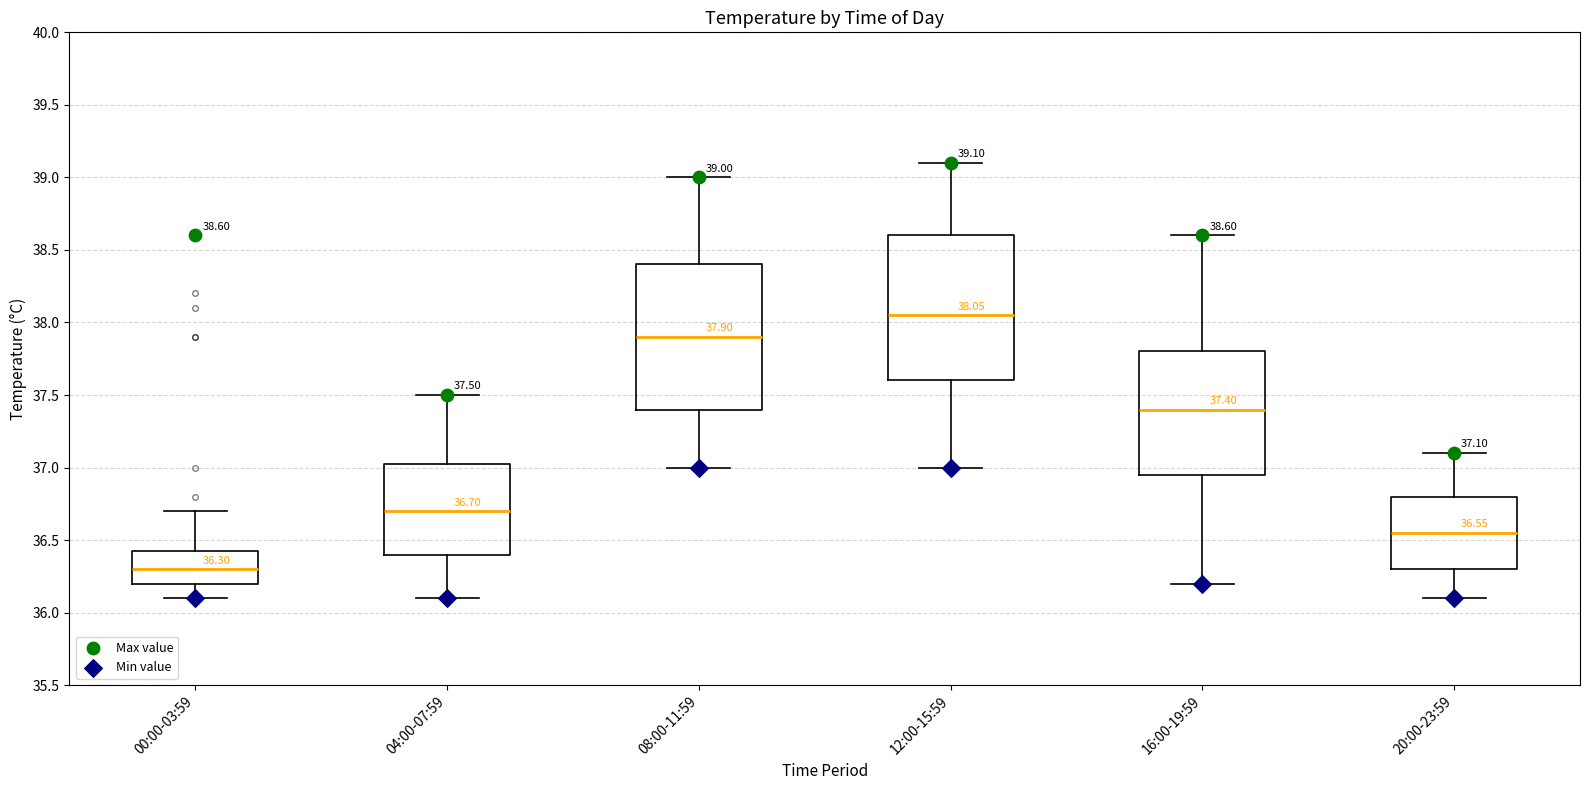

Which box has the highest median line?

12:00-15:59